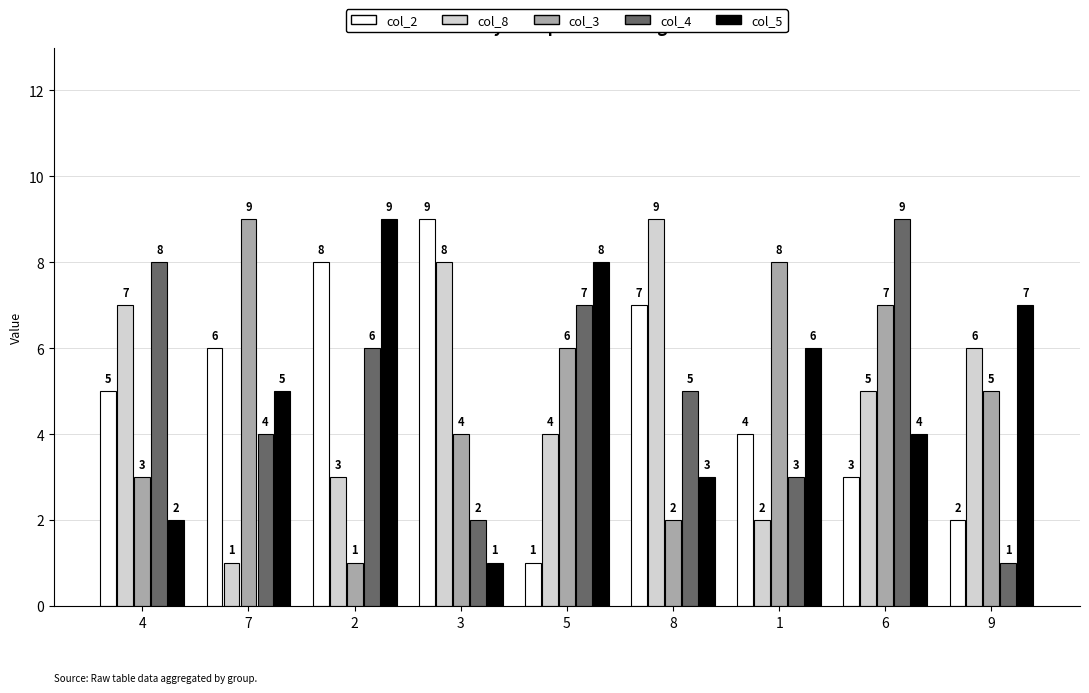

What position from the right is 6?

2